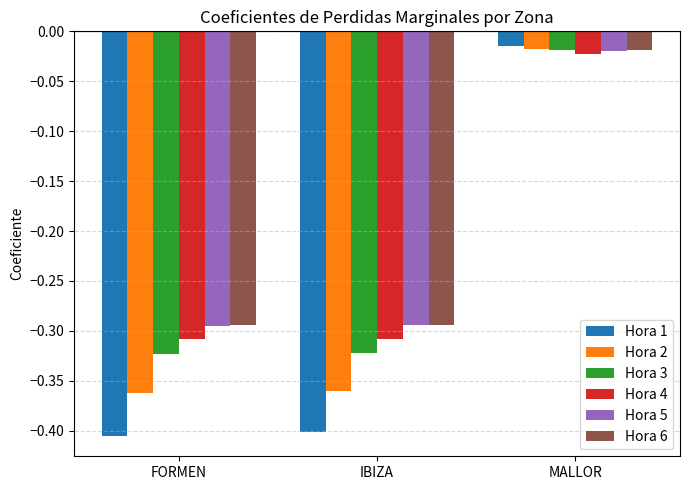

What are all the series names shown in the legend?

Hora 1, Hora 2, Hora 3, Hora 4, Hora 5, Hora 6